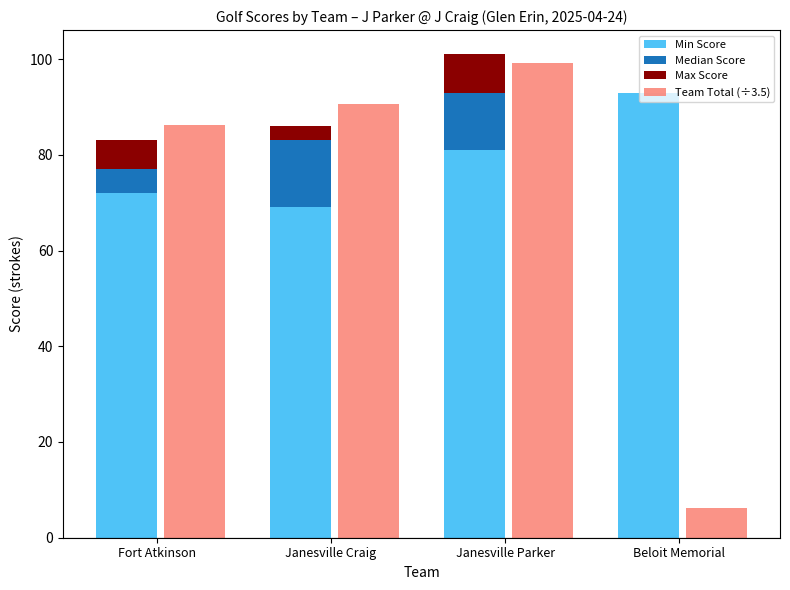

What is the label of the 1st bar from the right?

Beloit Memorial